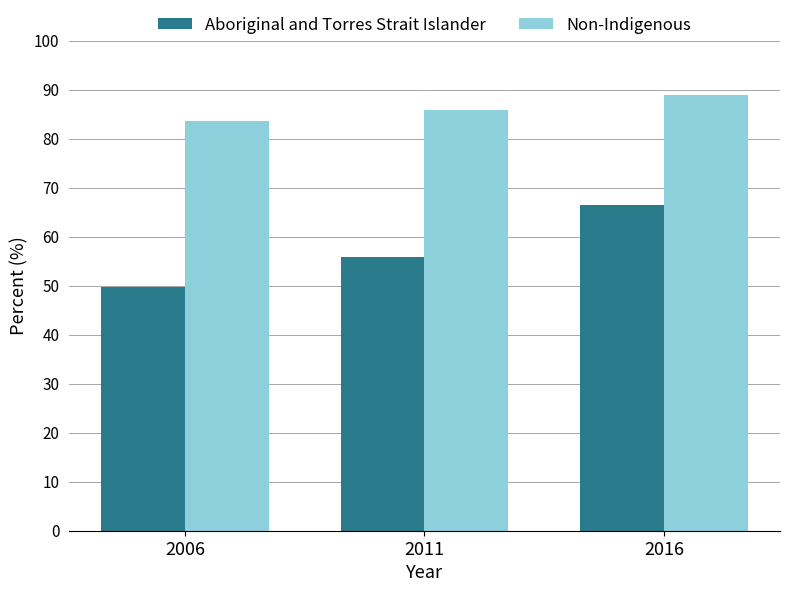

Between 2011 and 2016, which series saw the biggest shift?

Aboriginal and Torres Strait Islander